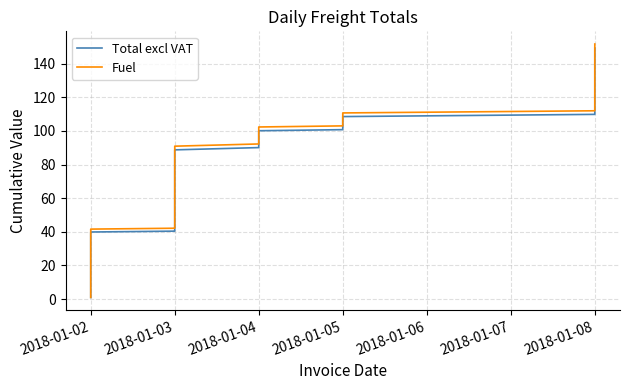

How many series are shown in this chart?

2